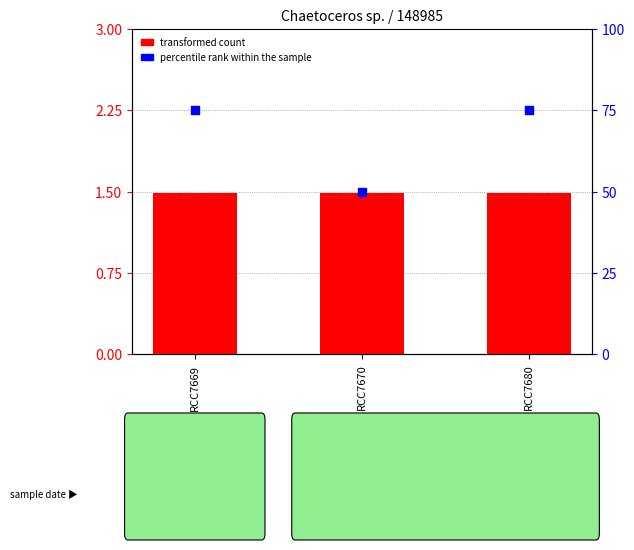

At which category is the sum across all series the highest?

RCC7669